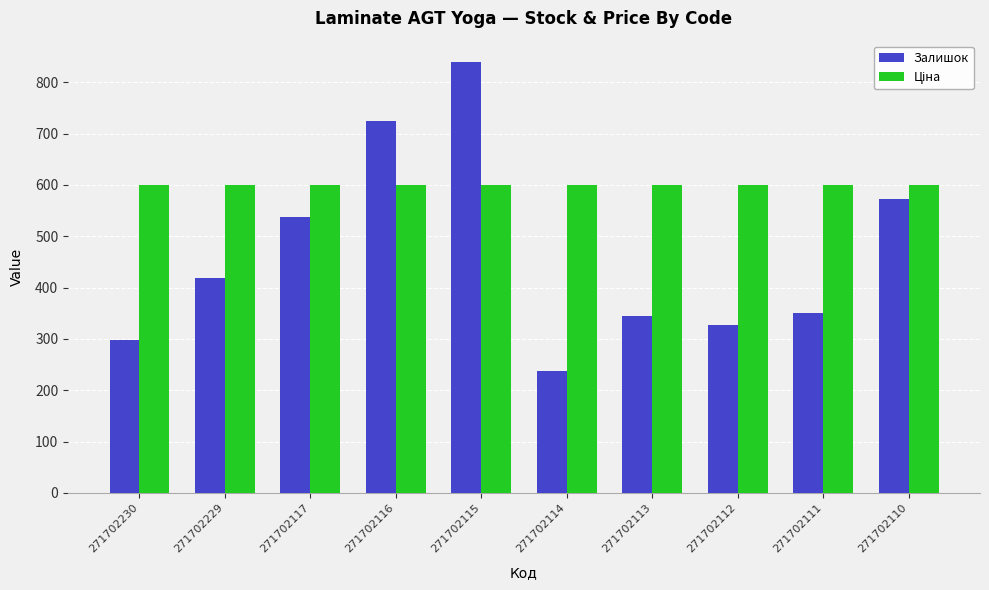

What is the total value across all series at 271702110?

1172.9